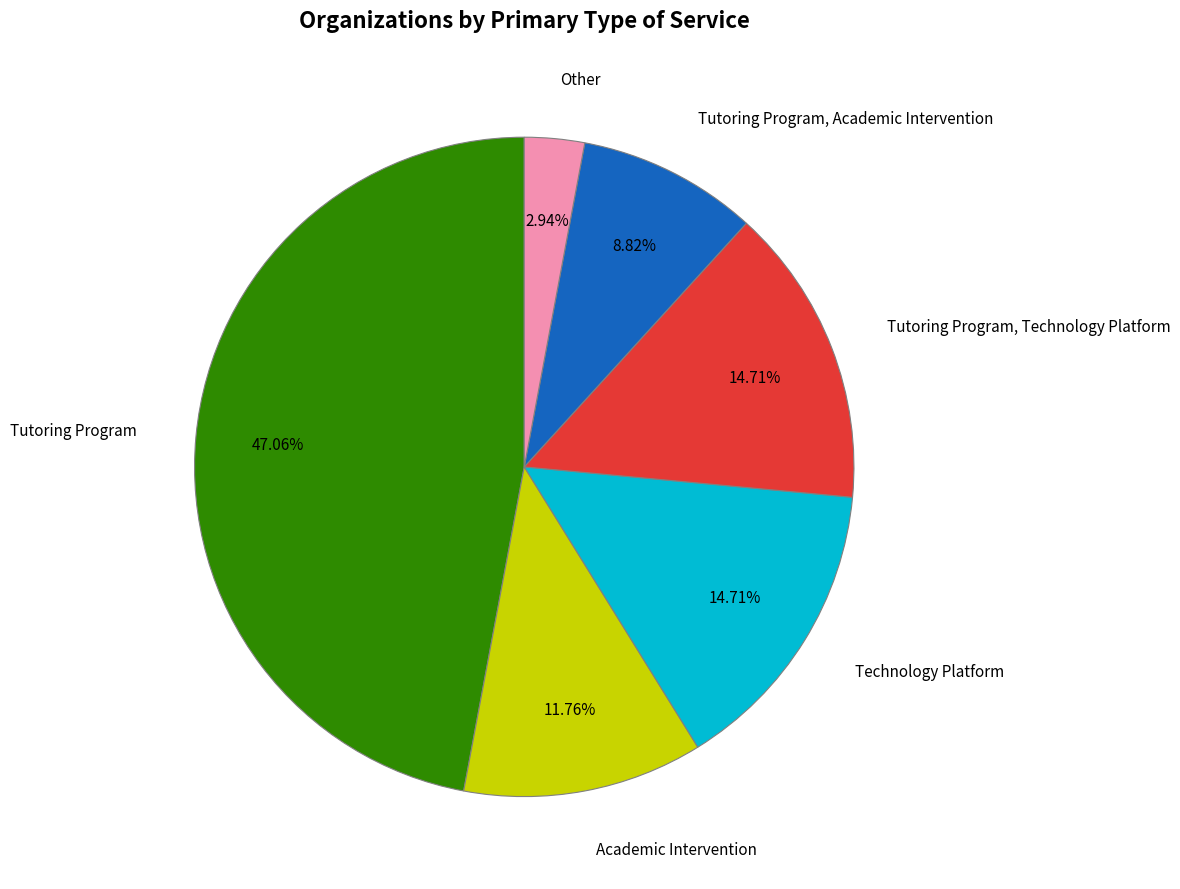

Which has a higher value, Academic Intervention or Tutoring Program, Technology Platform?

Tutoring Program, Technology Platform